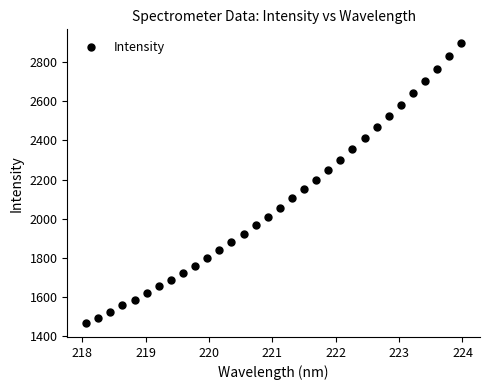

What is the range of Y values (max minus min)?

1429.2